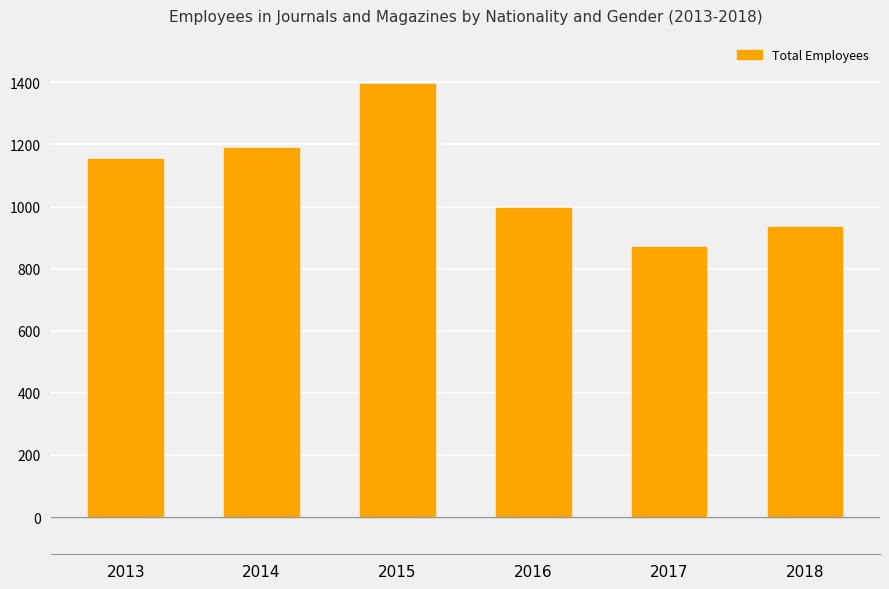

What is the change in value from 2014 to 2015?

+204